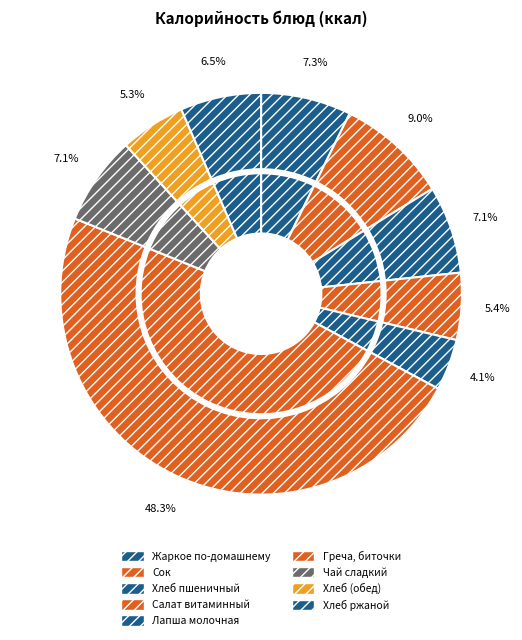

To the nearest percent, what is the combined percentage of Хлеб пшеничный (обед) and Лапша молочная?

9%